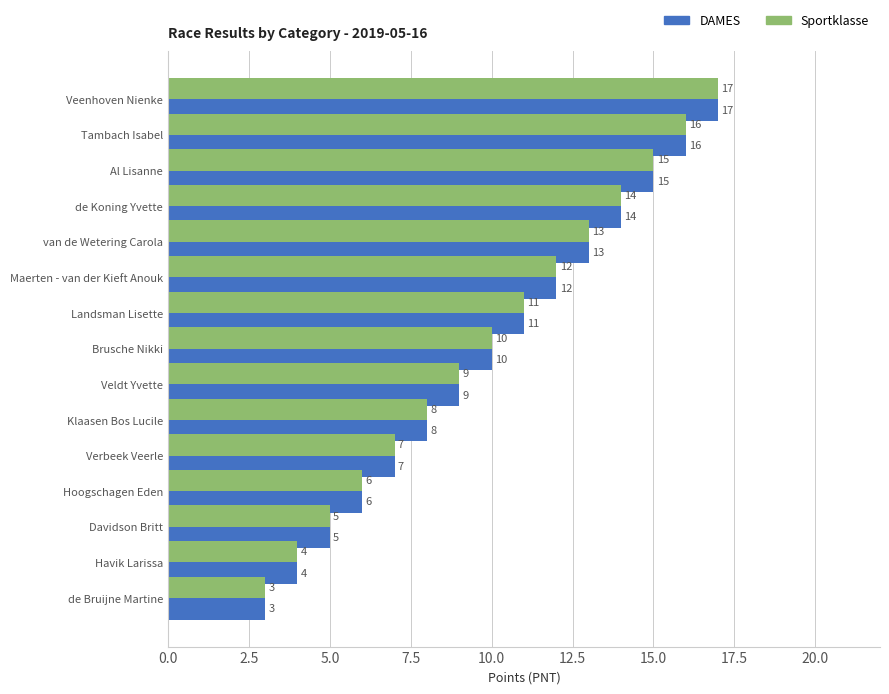

Rank the categories by DAMES value from lowest to highest.

de Bruijne Martine, Havik Larissa, Davidson Britt, Hoogschagen Eden, Verbeek Veerle, Klaasen Bos Lucile, Veldt Yvette, Brusche Nikki, Landsman Lisette, Maerten - van der Kieft Anouk, van de Wetering Carola, de Koning Yvette, Al Lisanne, Tambach Isabel, Veenhoven Nienke